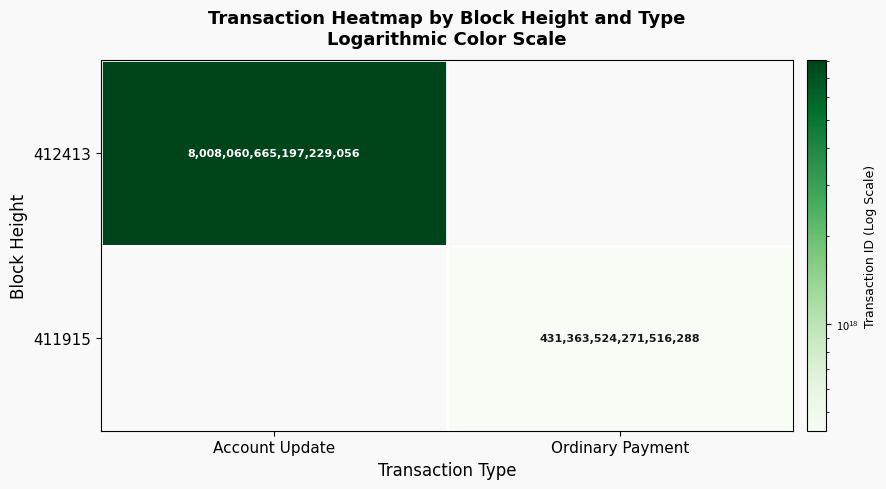

True or false: 412413 has a value of 2587634314687859712 at Account Update.

False